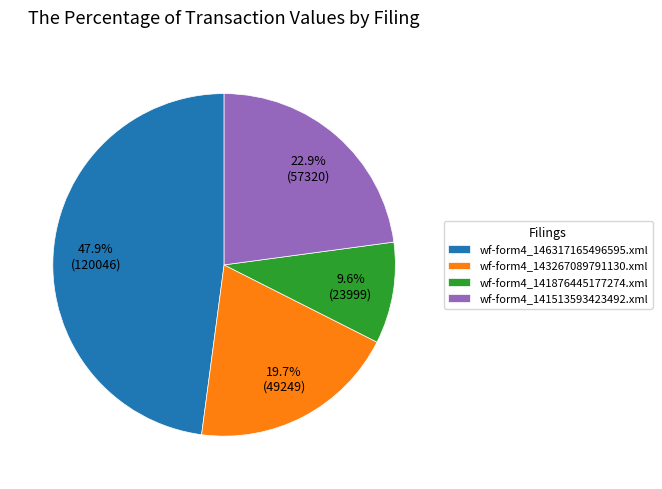

What is the smallest slice in the pie chart?

wf-form4_141876445177274.xml